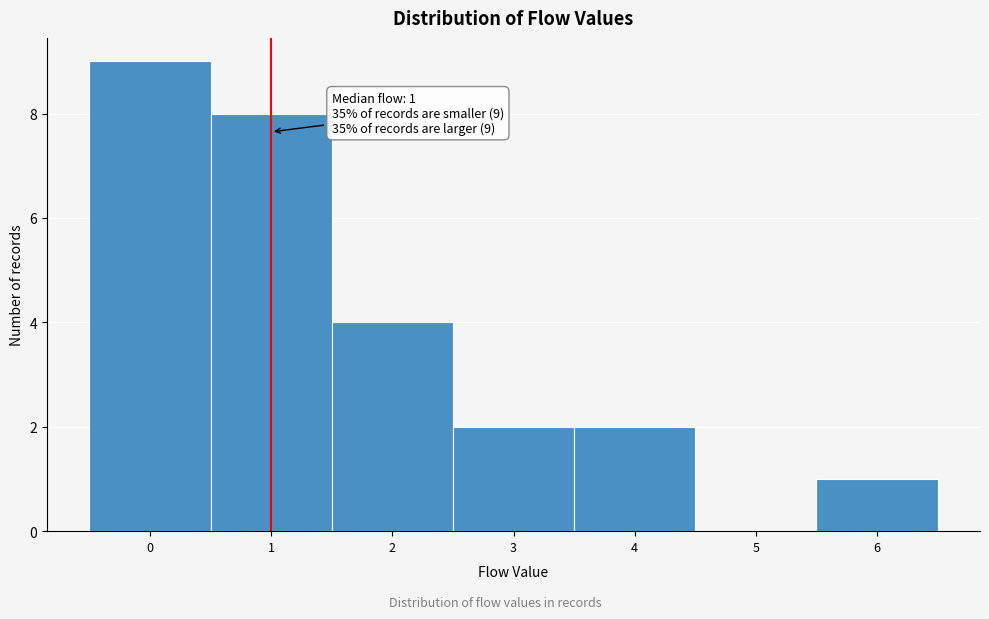

Which range on the x-axis has the tallest bar?

-0.5 to 0.5